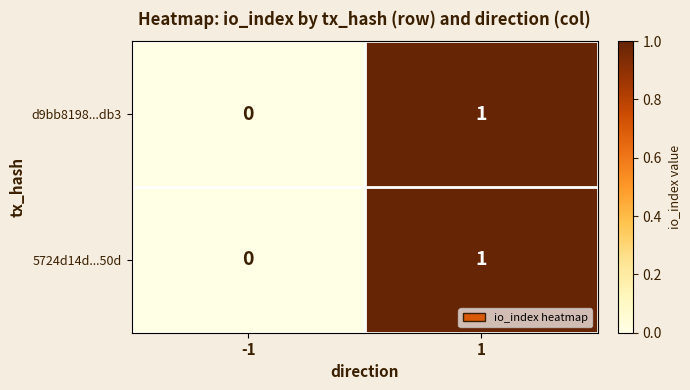

What is the total value across all series at 1?

2